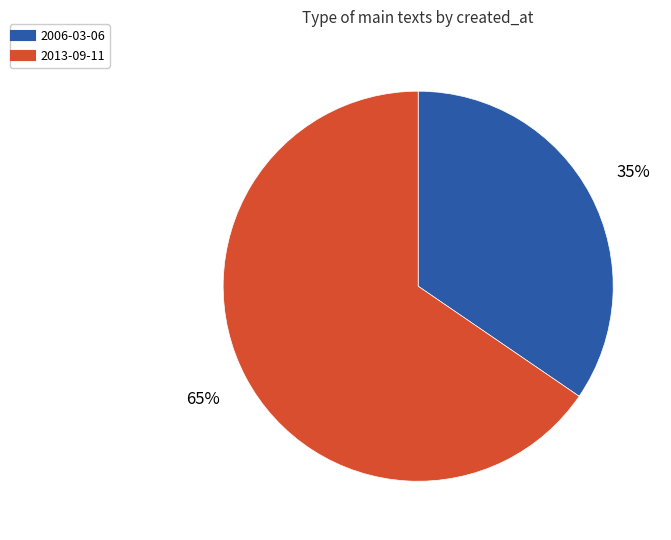

Does any single category account for the majority?

Yes